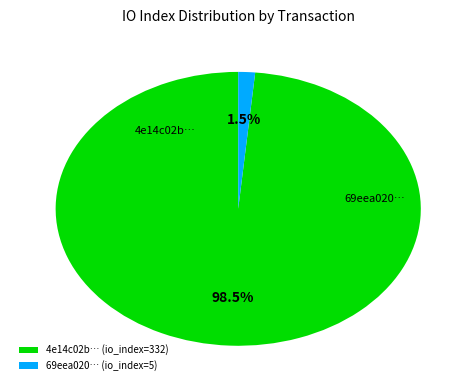

Rank the categories by value from highest to lowest.

io_index_332, io_index_5